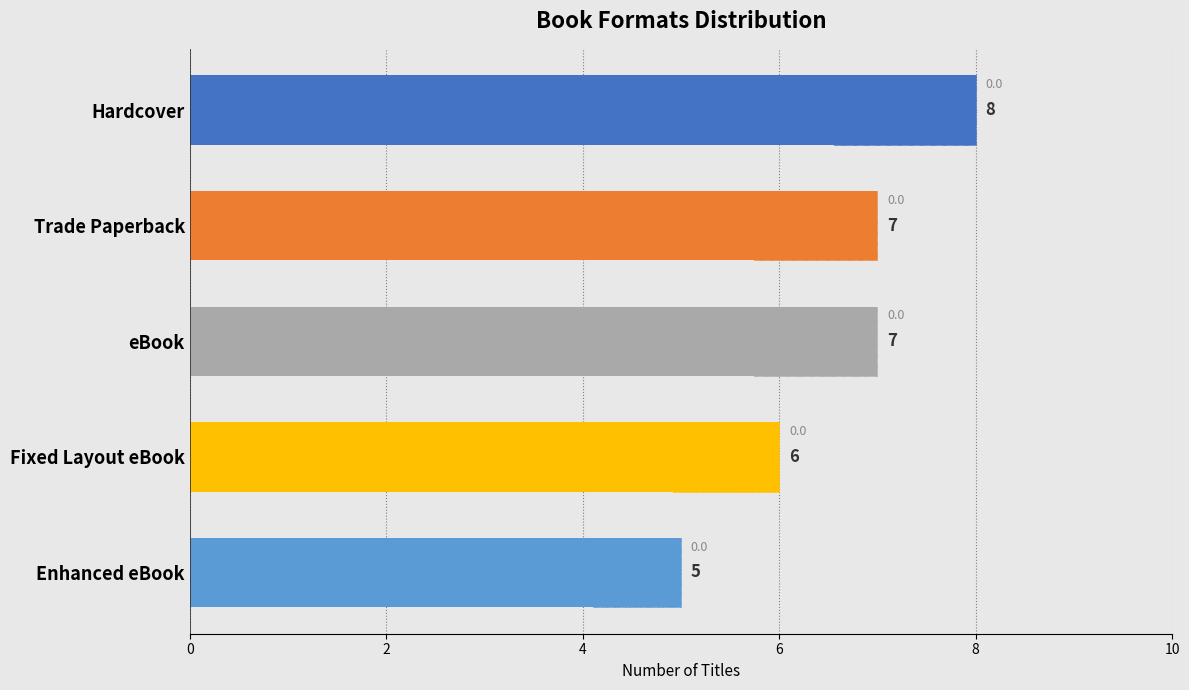

The chart shows a value of 11 at Hardcover. True or false?

False